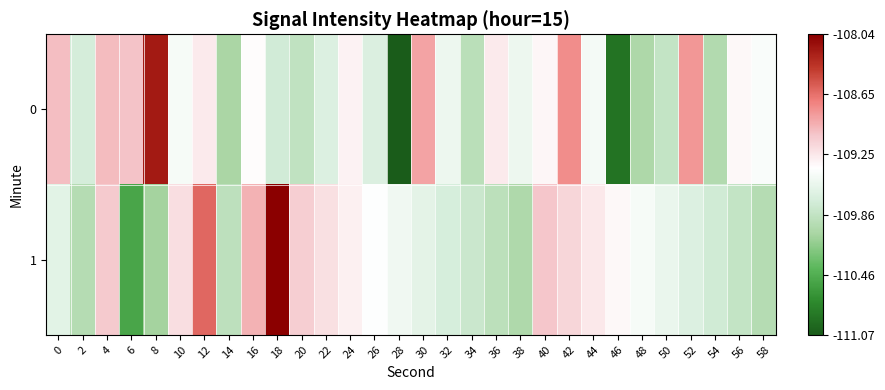

How many data points does each series have?

30